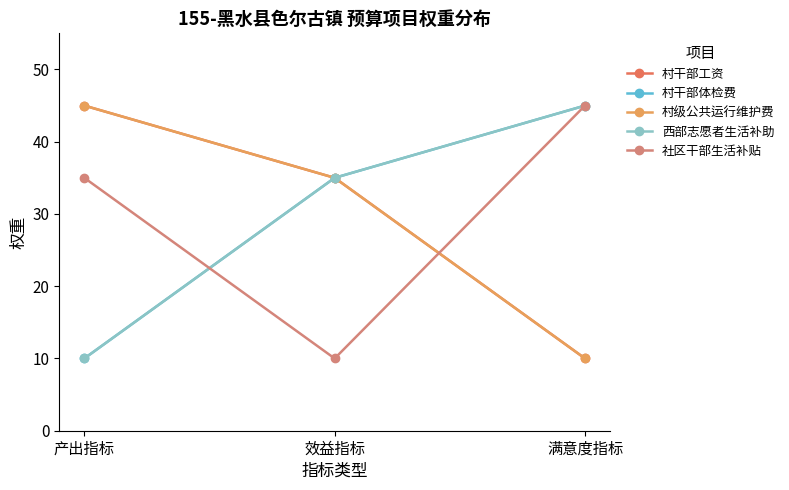

Is this an area chart (filled region under the line)?

No